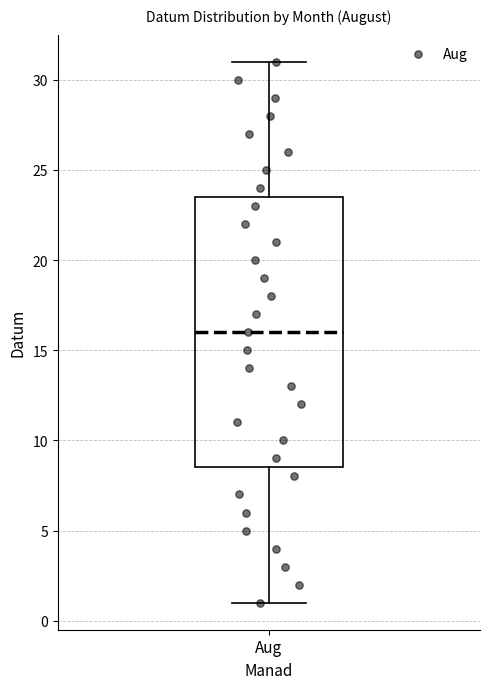

Transcribe this box plot: give where the median line is, the range the box spans, and where the two whiskers end, as read against the y-axis. The values are not printed on the chart, so give them approximately, as read against the axis.

median 16.0, box 8.5 to 23.5, whiskers 1.0 to 31.0